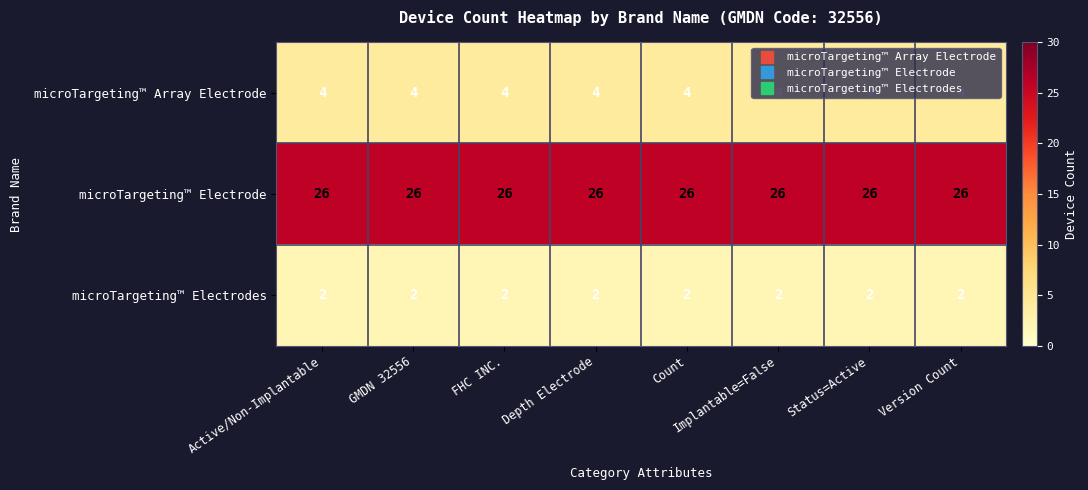

List the series in order of their peak value, lowest first.

microTargeting™ Electrodes, microTargeting™ Array Electrode, microTargeting™ Electrode